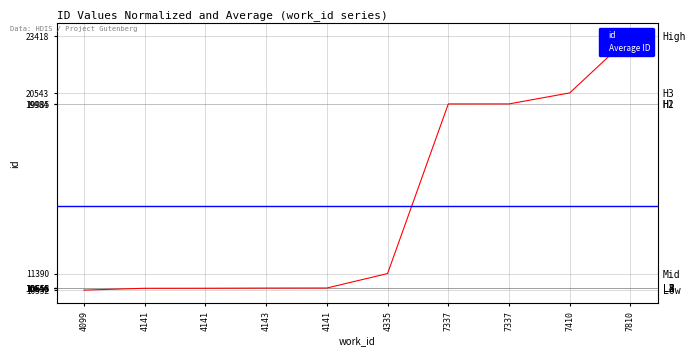

Is it true that the value at 7410 is 20543?

True